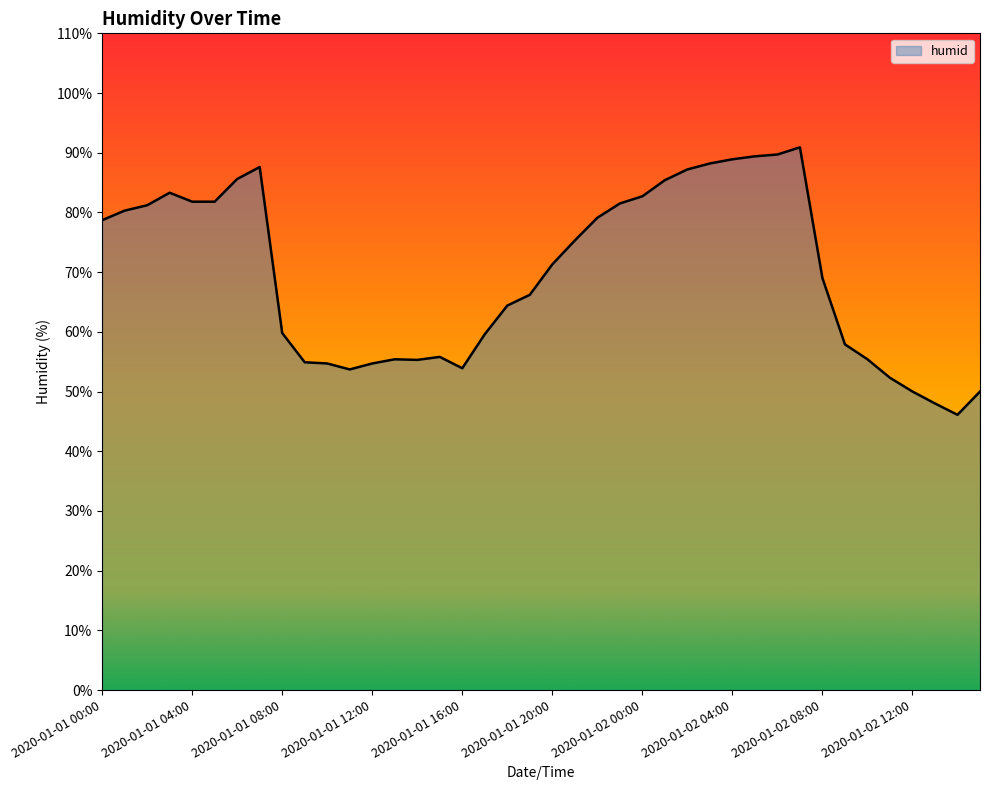

What is the difference between the maximum and second lowest values?

42.9